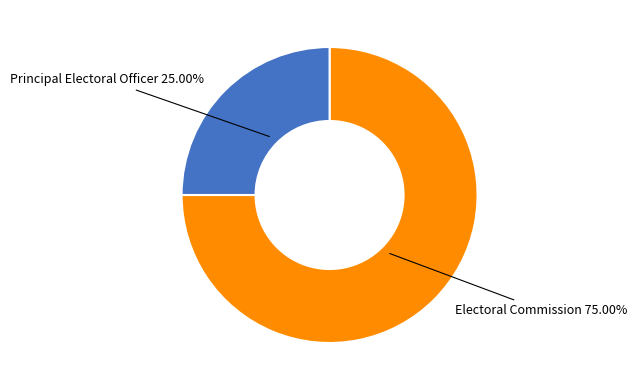

Which slice is the largest?

Electoral Commission